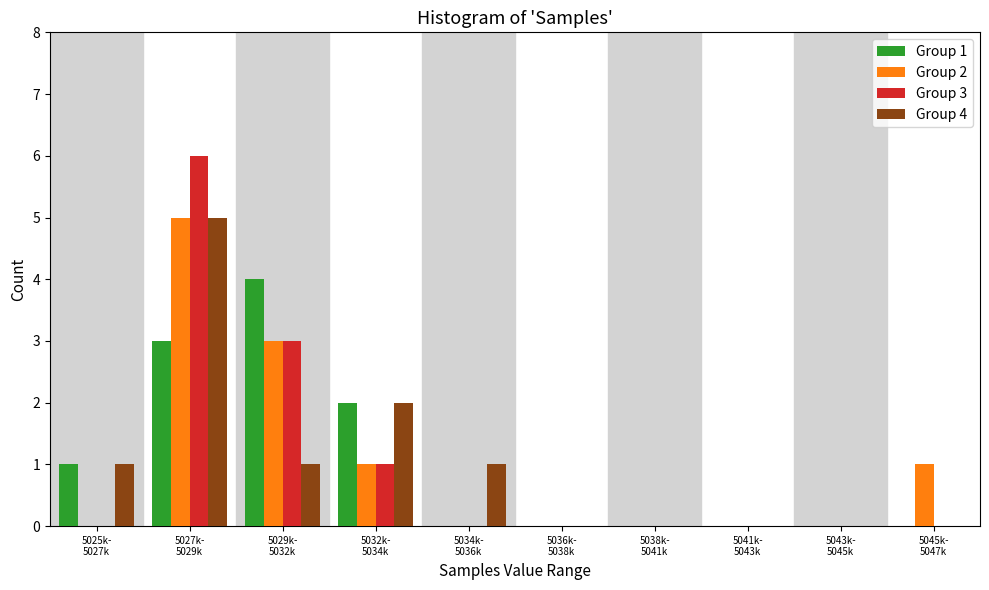

What is the greatest value displayed?

6